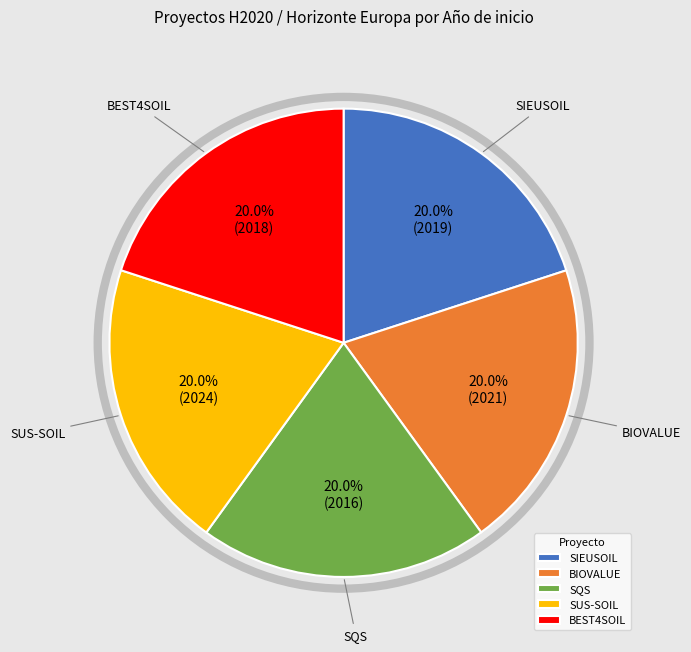

How many segments does this pie chart have?

5